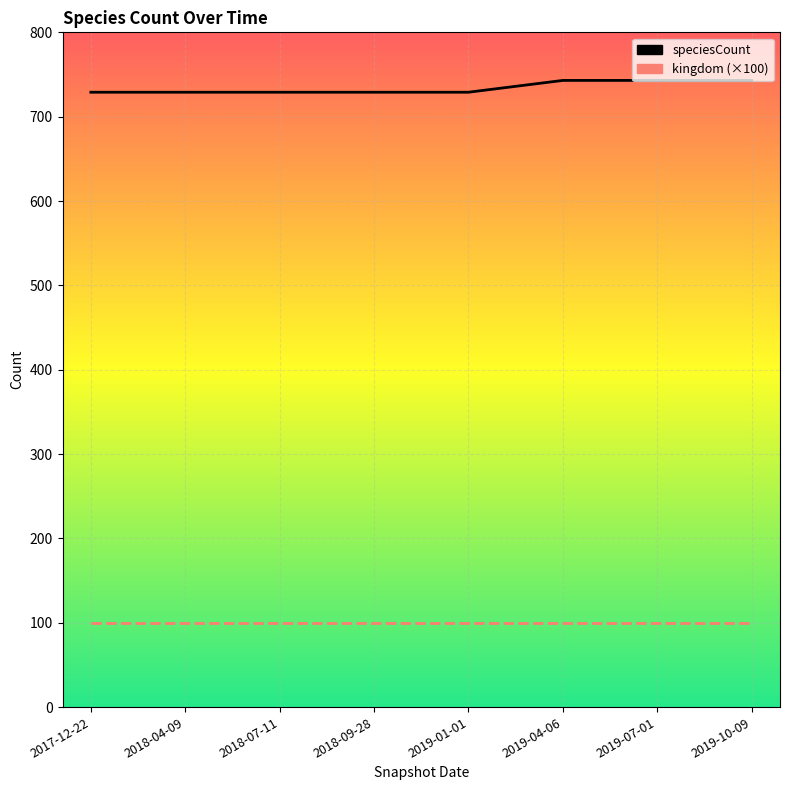

What is the maximum value shown in the chart?

743